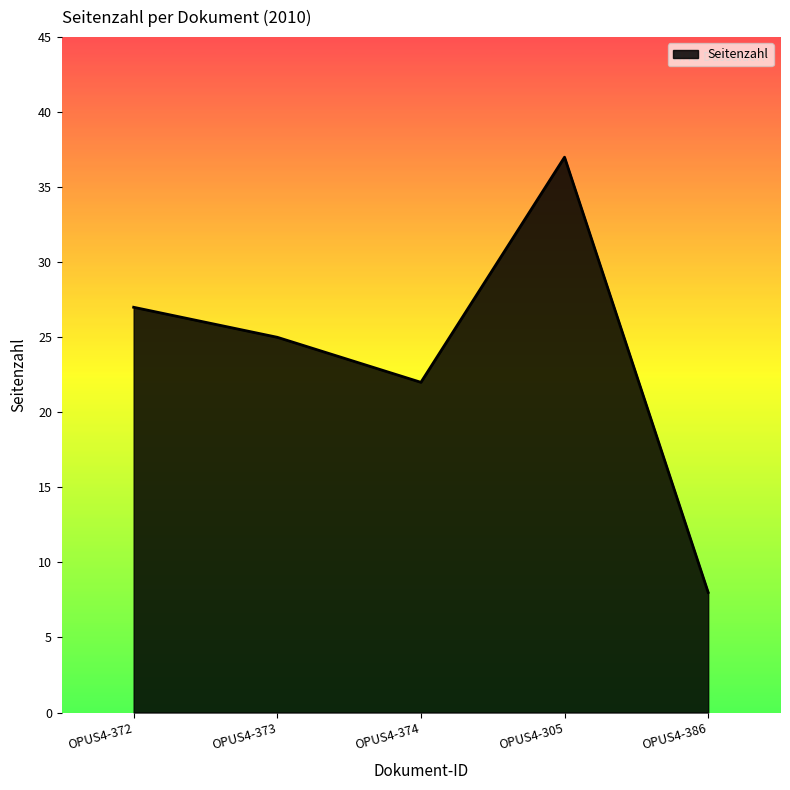

Which label corresponds to the smallest value in the chart?

OPUS4-386